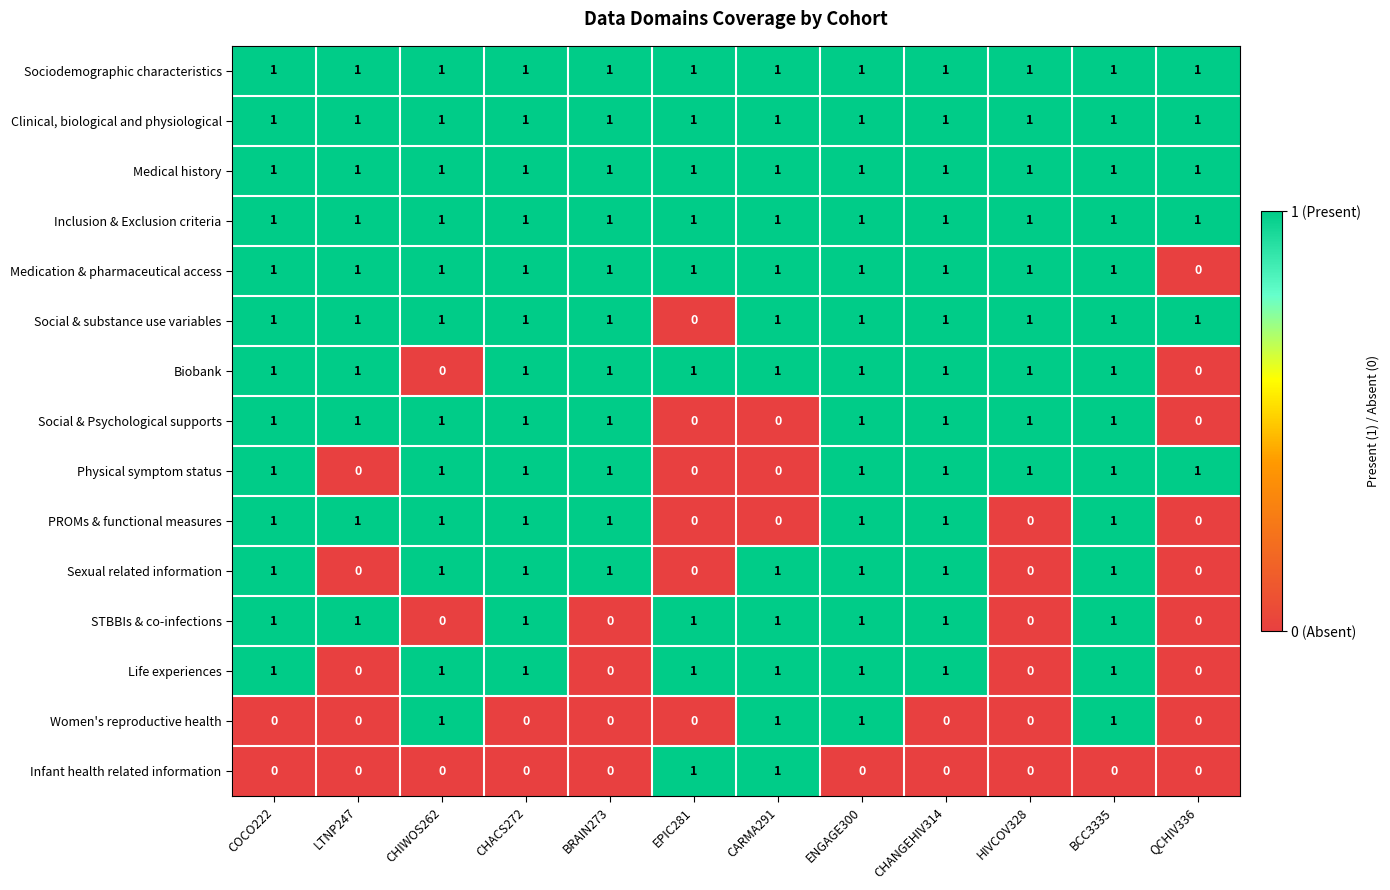

Is it true that Medical history equals 2 at BCC3335?

False